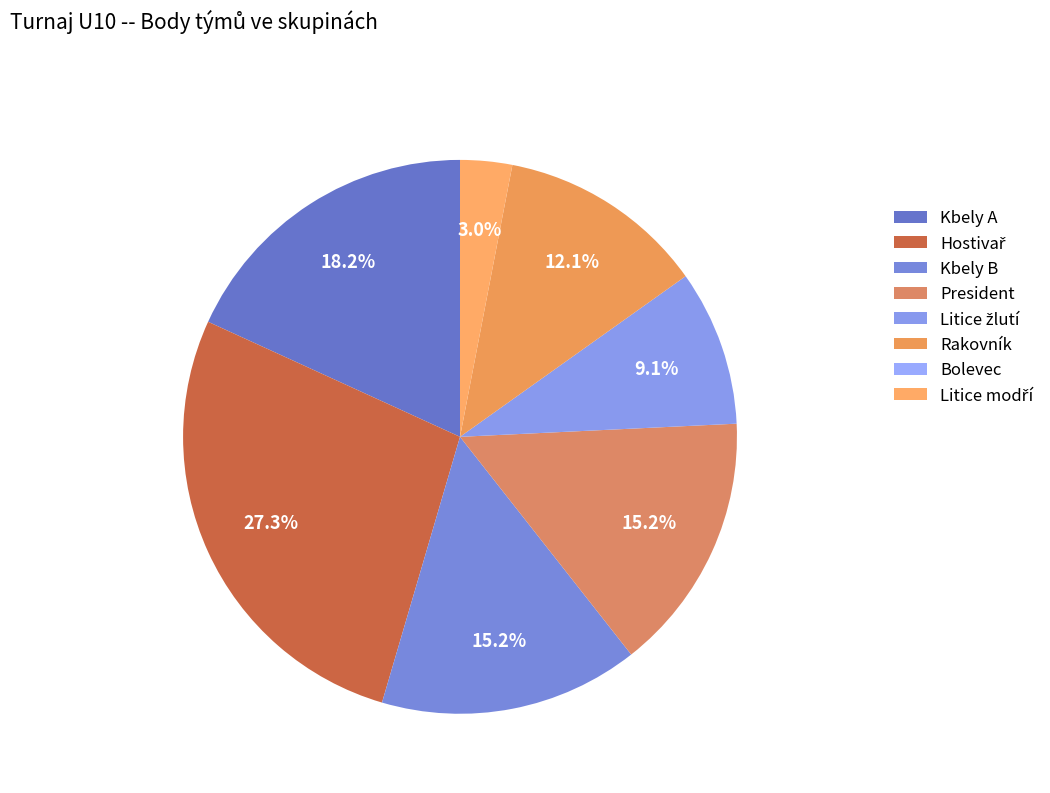

What percentage is the Litice modří slice, to the nearest percent?

3%